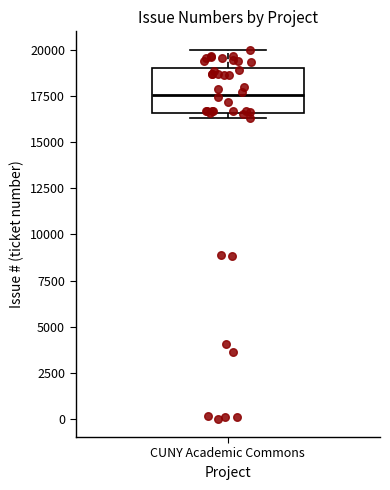

Read this box plot against the y-axis: the position of the median line, the range covered by the box, and the ends of both whiskers. The values are not printed on the chart, so give them approximately, as read against the axis.

median 17500, box 16500 to 19000, whiskers 16500 (just below the box's lower edge) to 20000